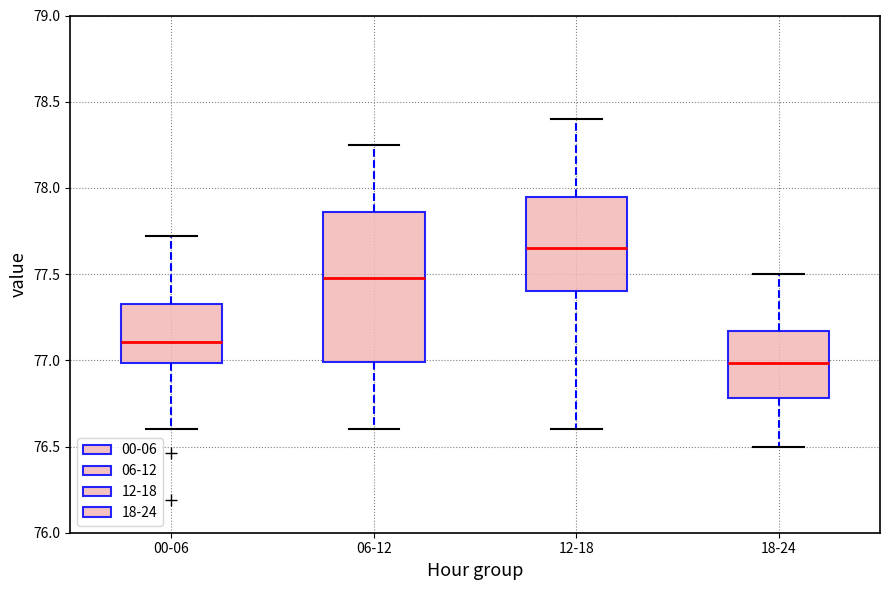

Which box's median line is the lowest?

18-24